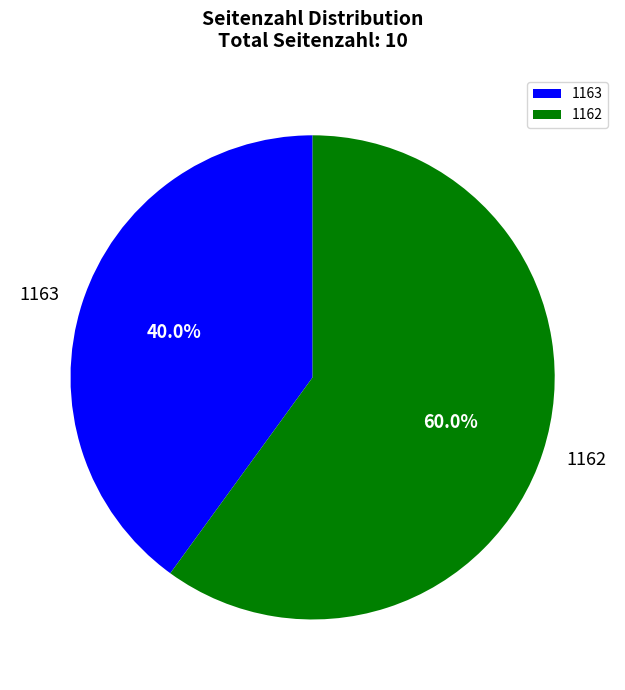

Count the number of slices in the pie.

2